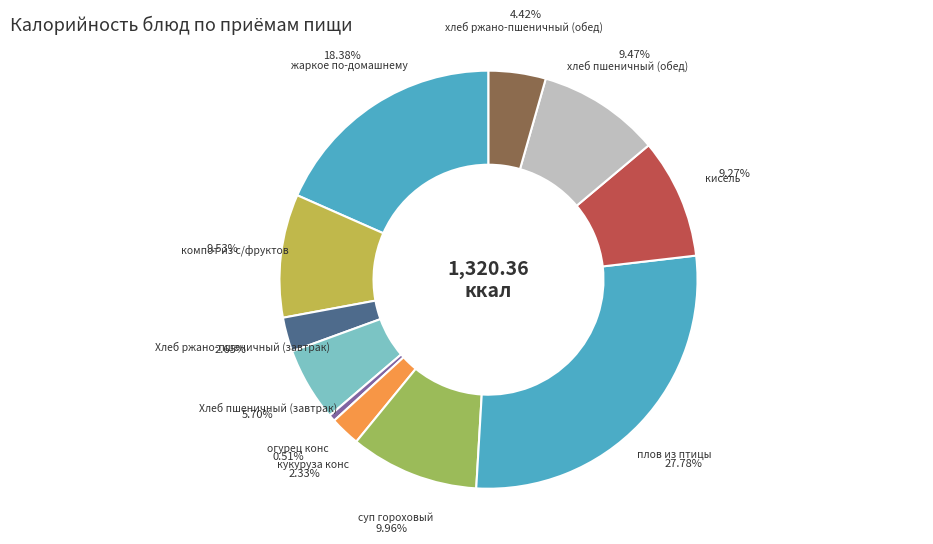

Is there any slice that represents more than half of the pie?

No